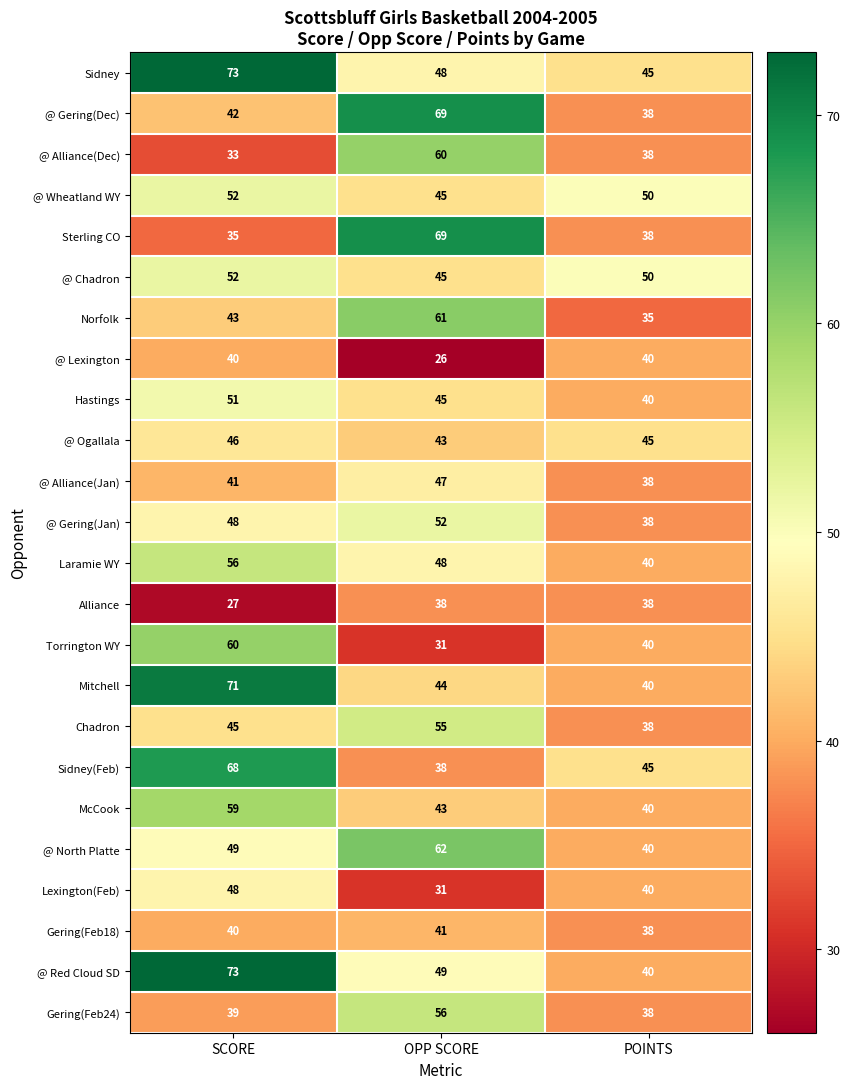

The Norfolk series shows 35 at POINTS. True or false?

True